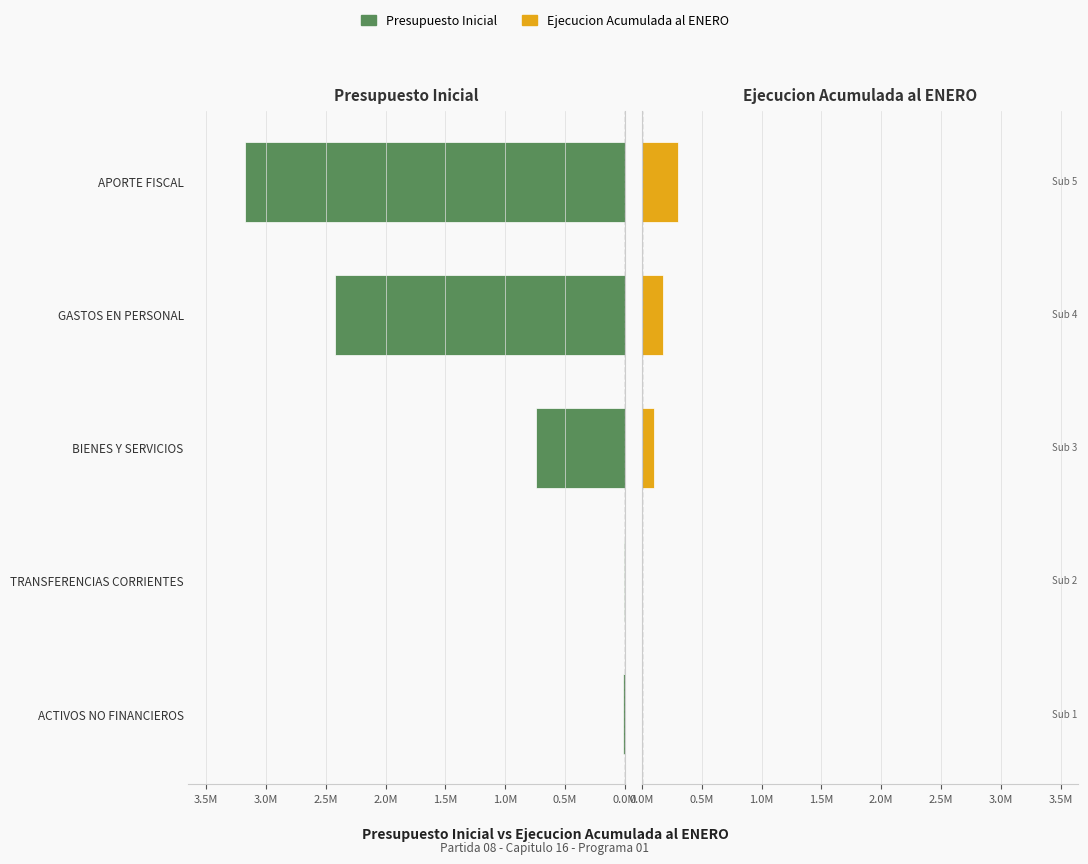

What is the lowest value of the Presupuesto Inicial series?

3619